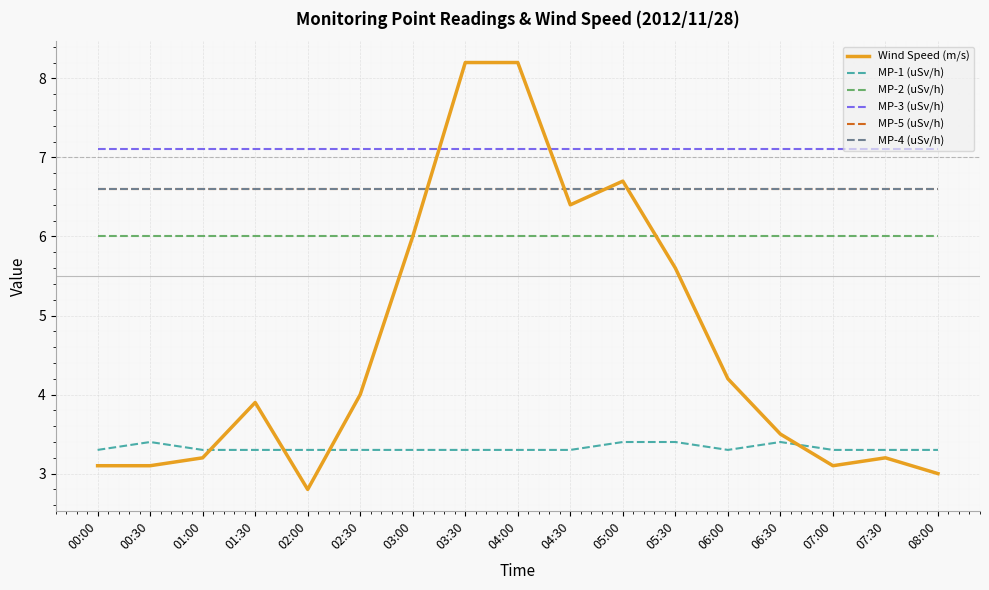

What is the label of the 1st point from the right?

08:00